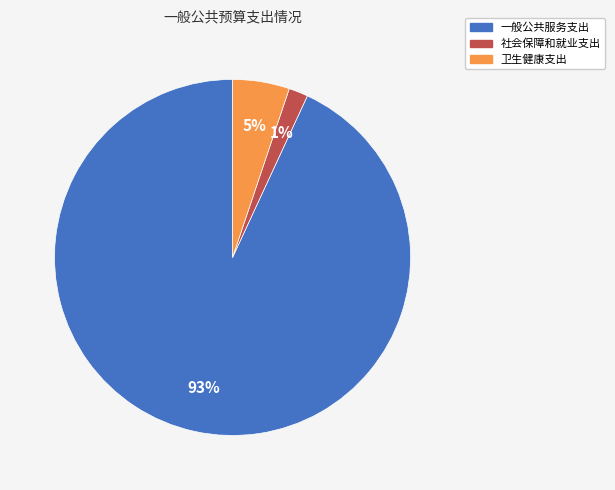

What is the ratio of the value at 卫生健康支出 to the value at 社会保障和就业支出?

3.0